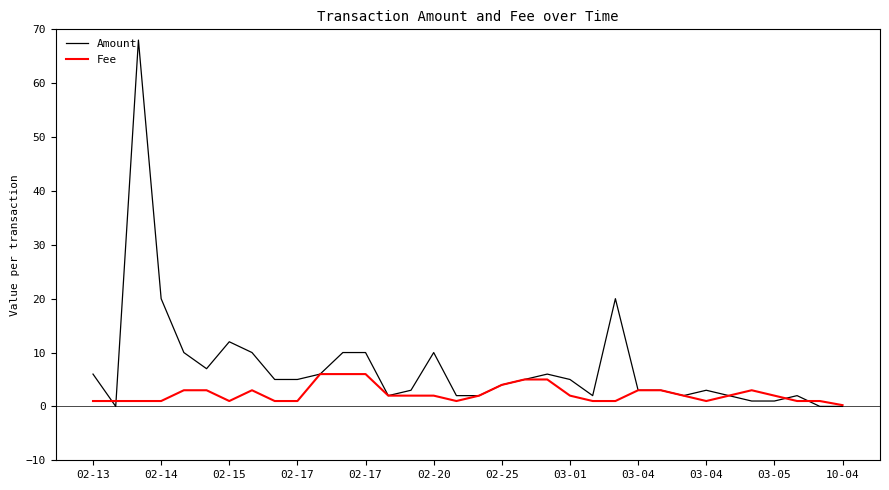

Rank the series by their maximum value, from lowest to highest.

Fee, Amount